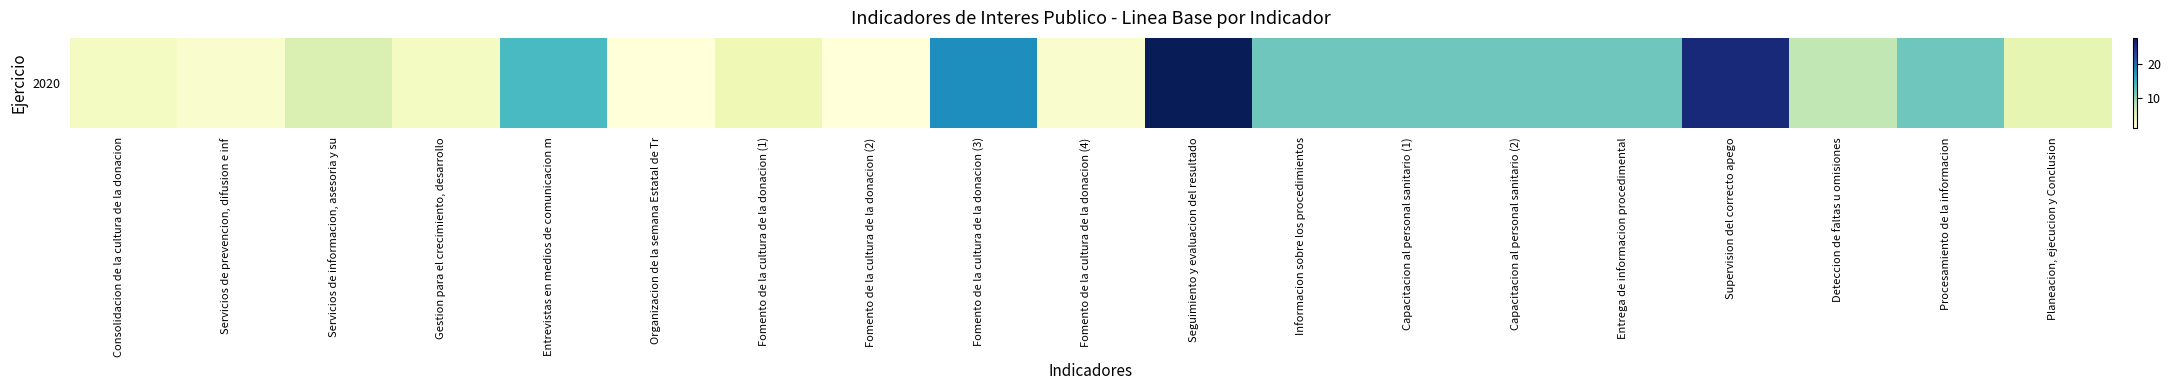

What is the change in value from Servicios de informacion, asesoria y su to Organizacion de la semana Estatal de Tr?

-5